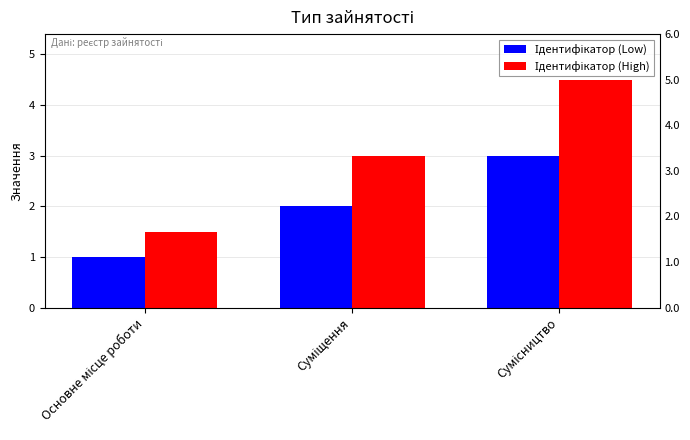

What is the label of the 3rd bar from the left?

Сумісництво